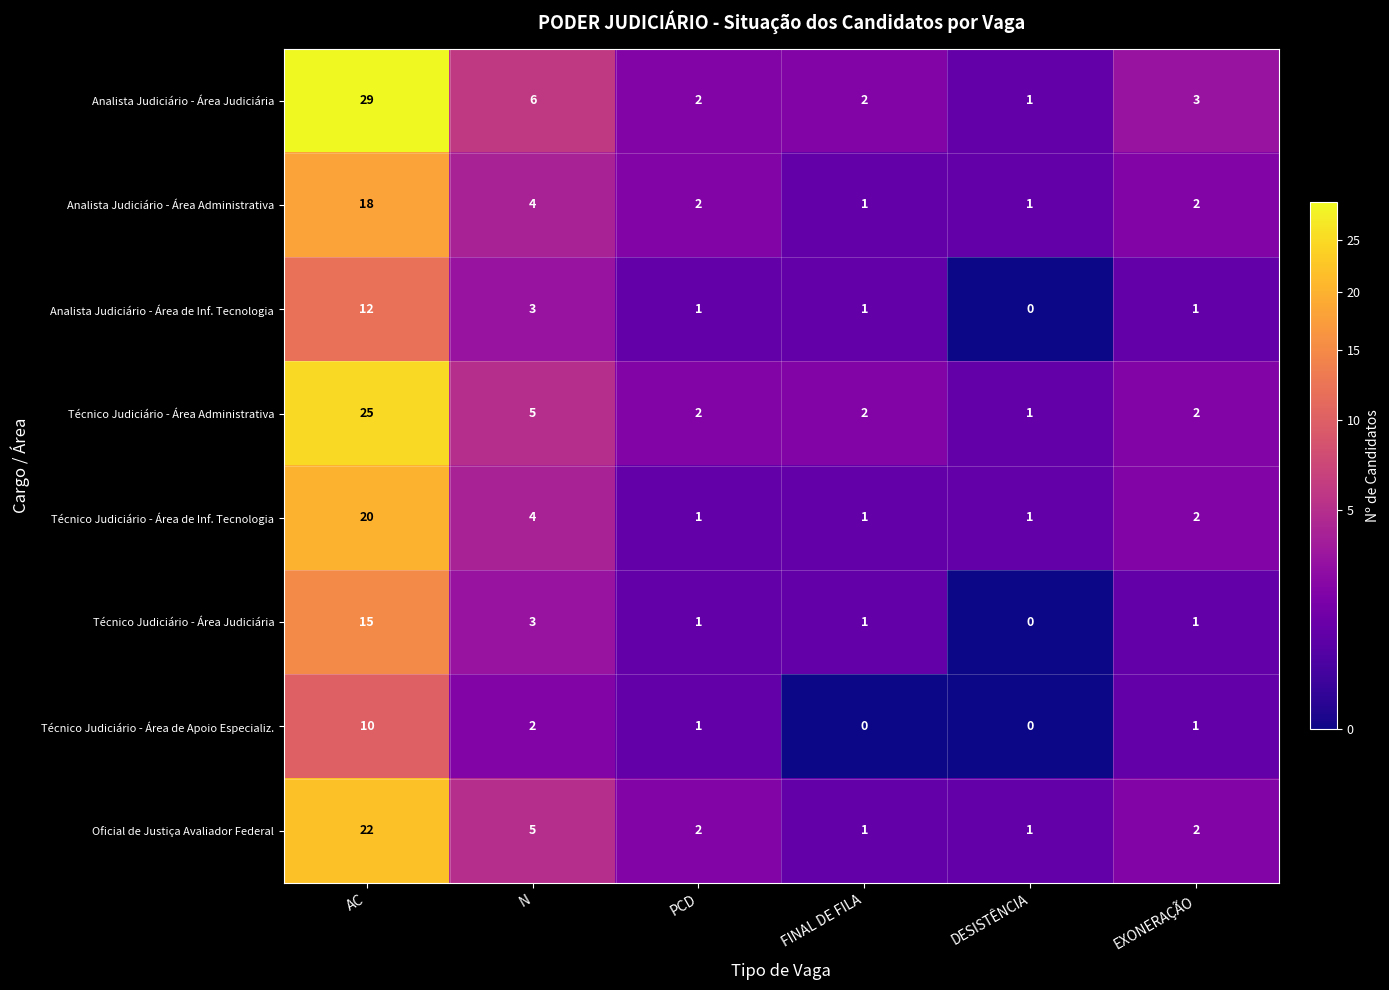

At which label is Analista Judiciário - Área Administrativa closest to 9?

N